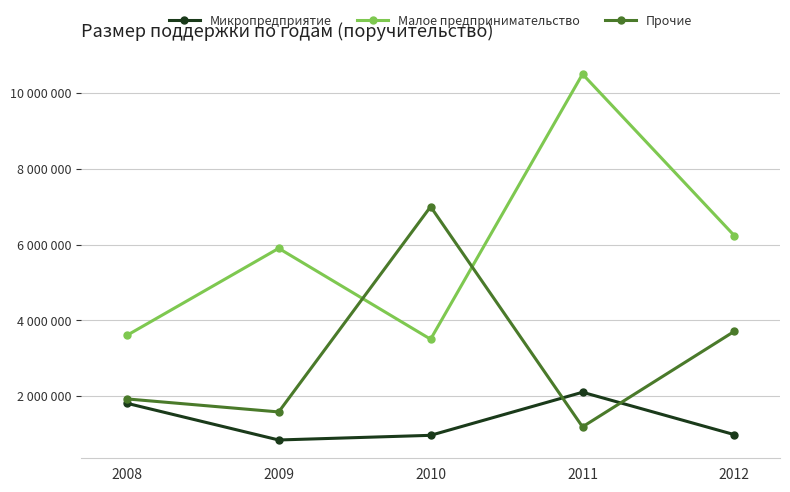

Is this an area chart (filled region under the line)?

No